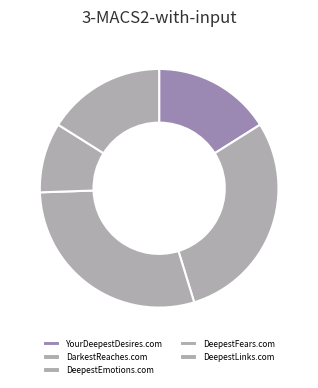

To the nearest percent, what portion does DeepestFears.com represent?

9%